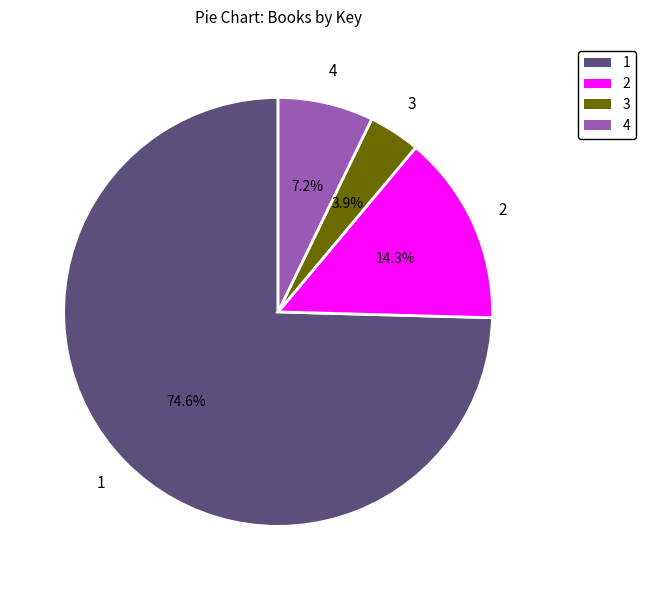

Is there any slice that represents more than half of the pie?

Yes